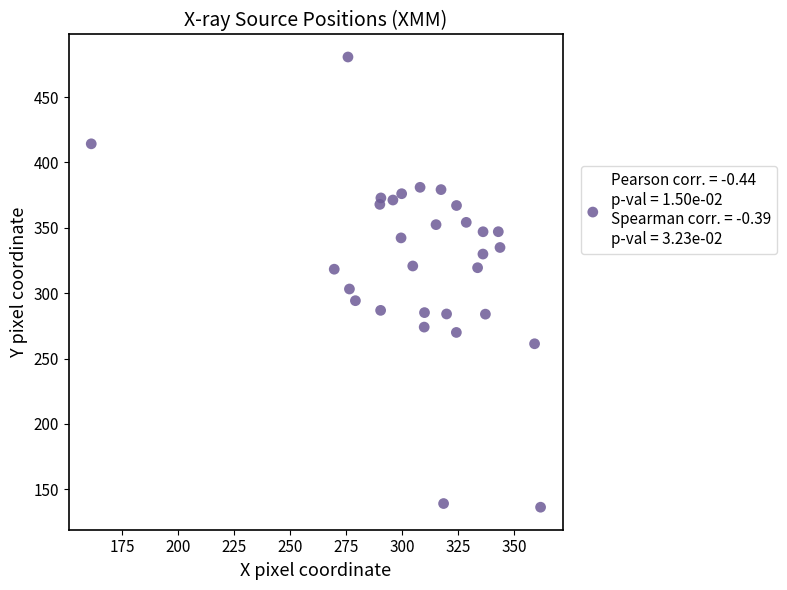

What Y value in the scatter plot is closest to 308?

303.2